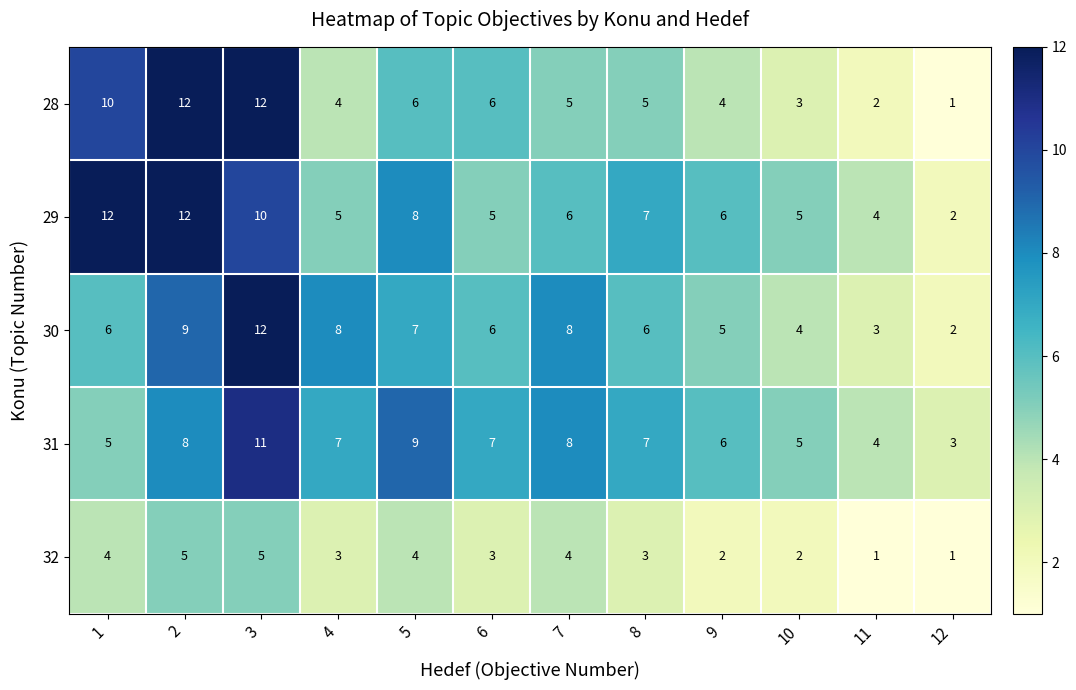

Between 7 and 9, which series saw the biggest shift?

30